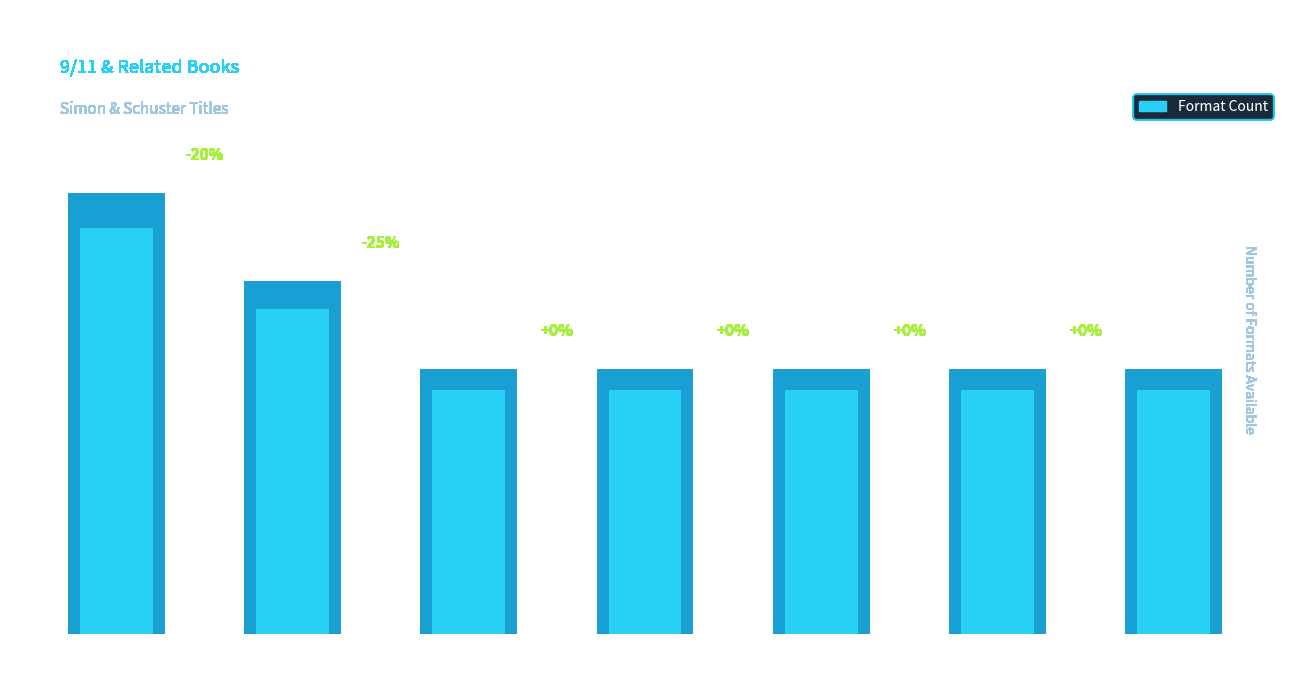

Count the number of categories in the chart.

7